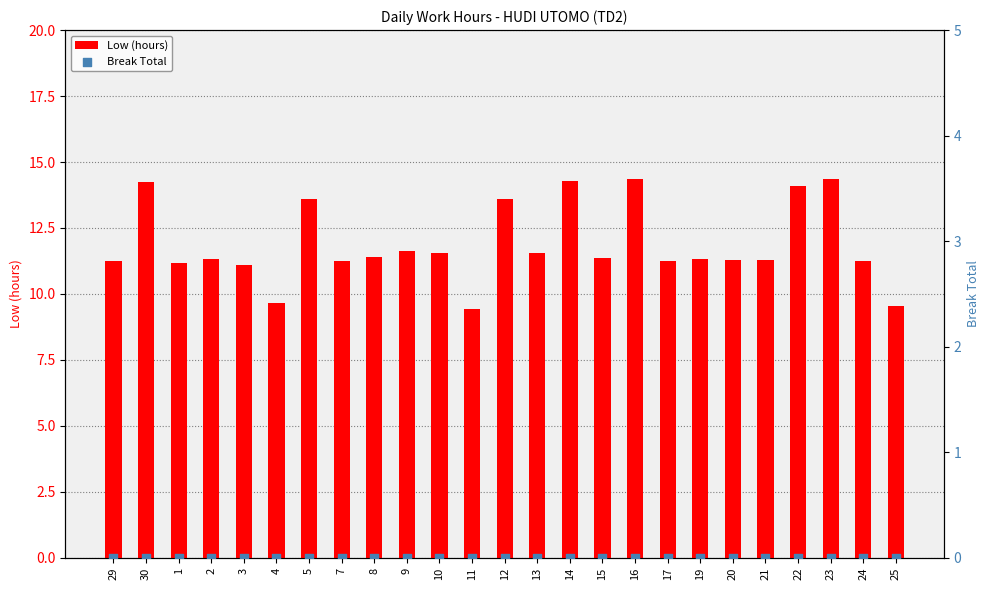

What are all the series names shown in the legend?

Low (hours), Break Total